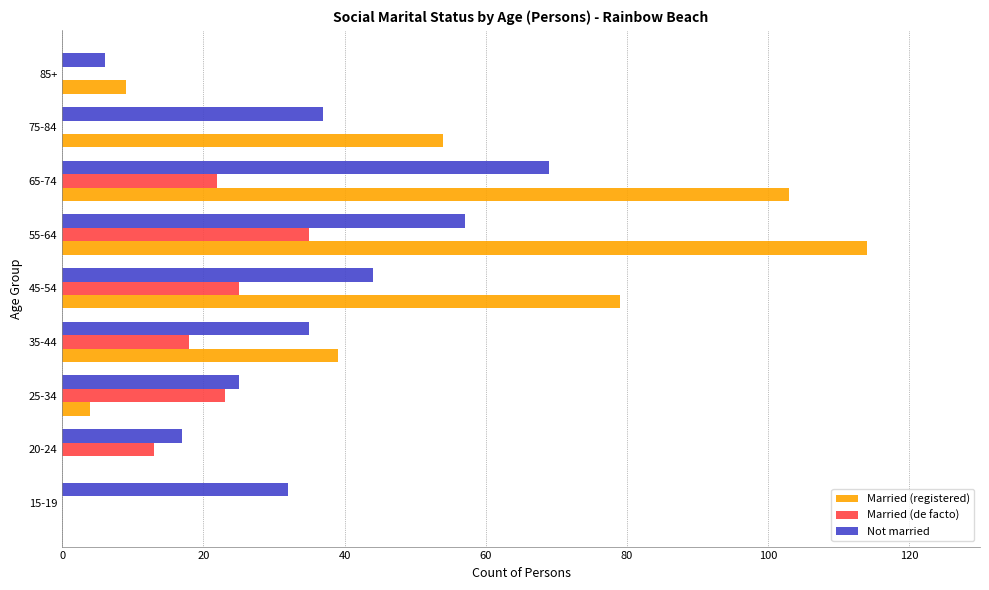

What is the highest value of the Married (registered) series?

114